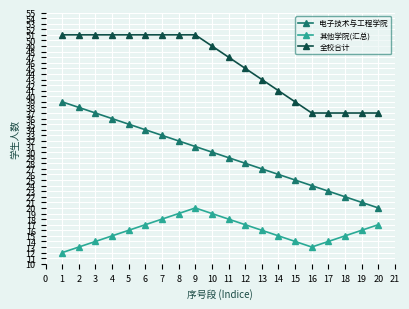

True or false: 全校合计 and 电子技术与工程学院 intersect in this chart.

False